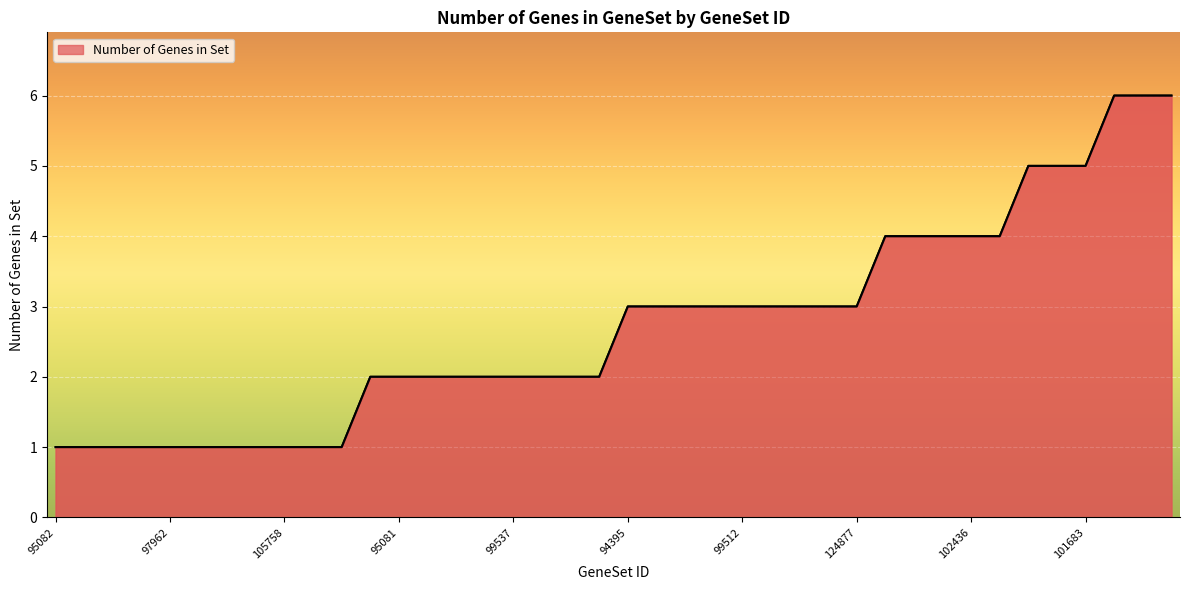

What is the smallest value displayed?

1